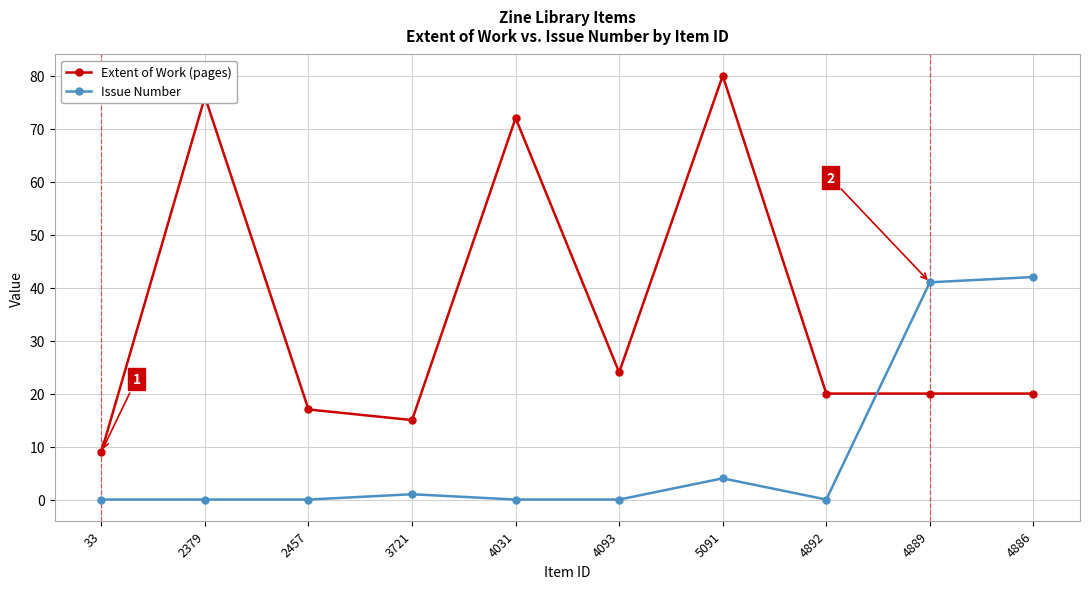

How many series are shown in this chart?

2